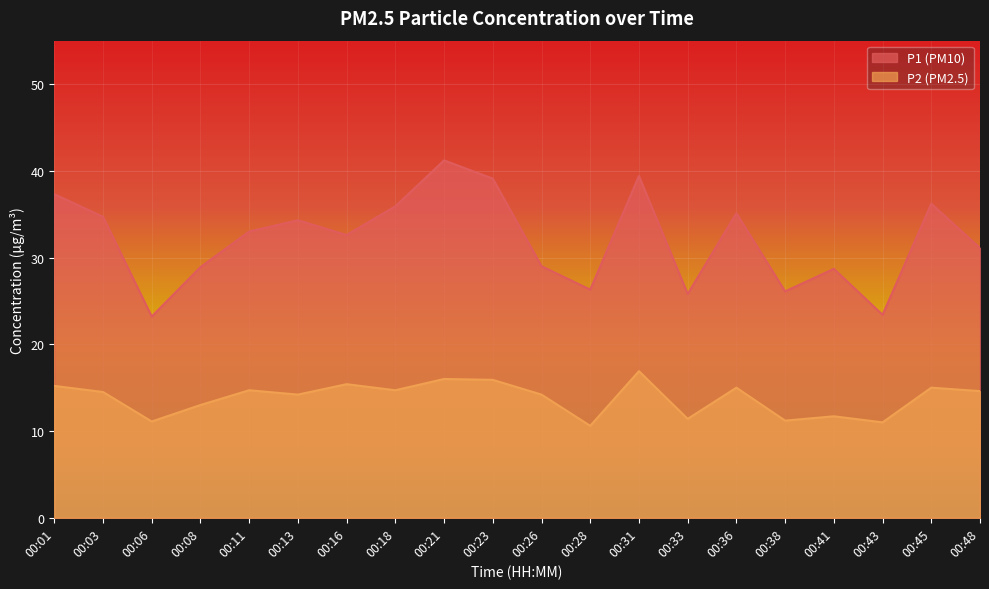

List the series in order of their overall mean, highest first.

P1, P2